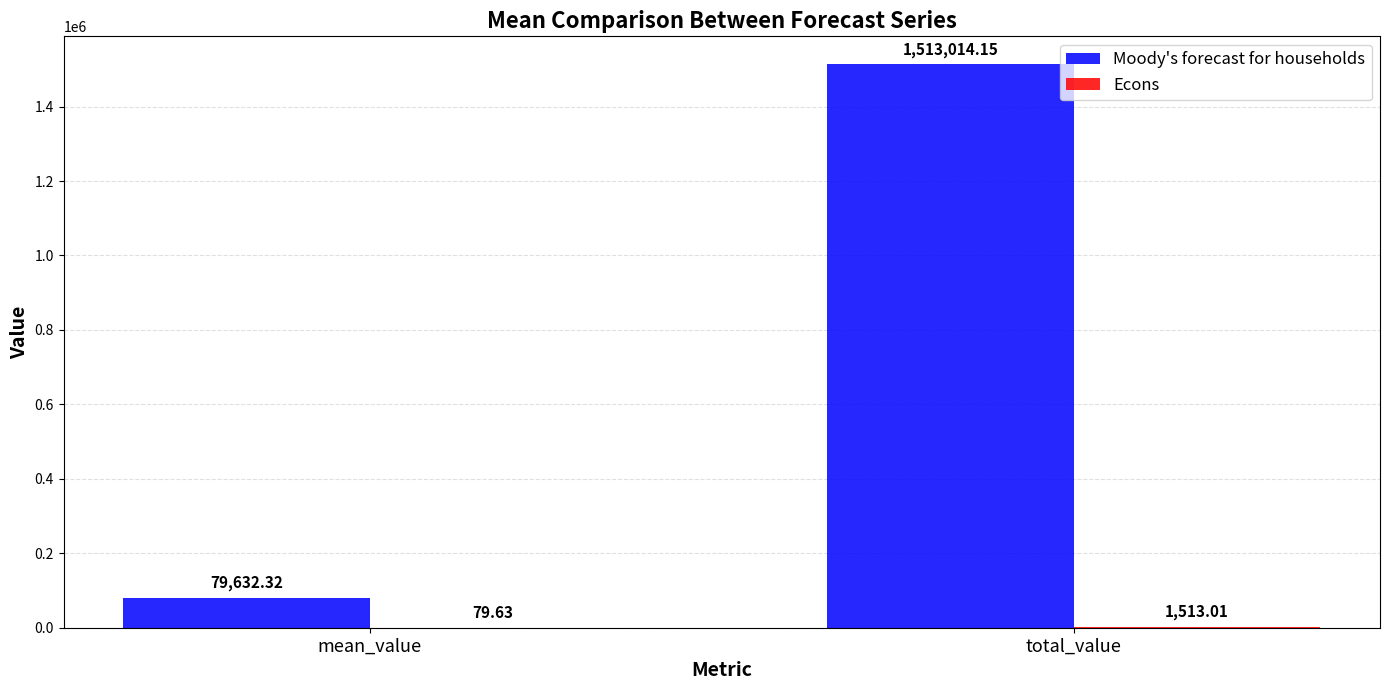

Which category has the highest value across all series?

total_value